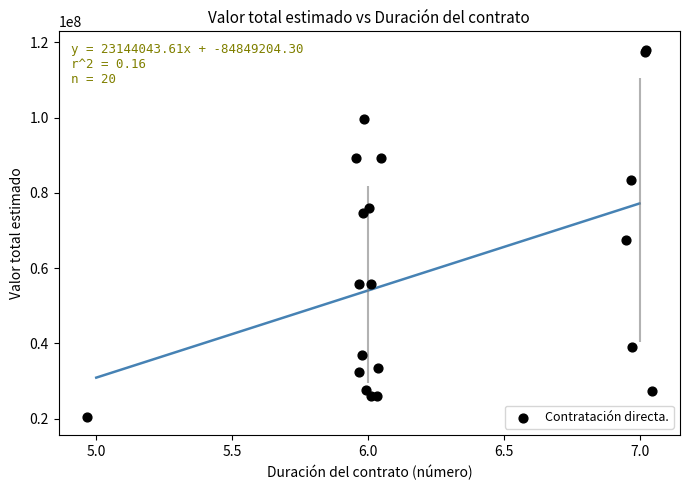

What Y value in the scatter plot is closest to 69243082?

67342856